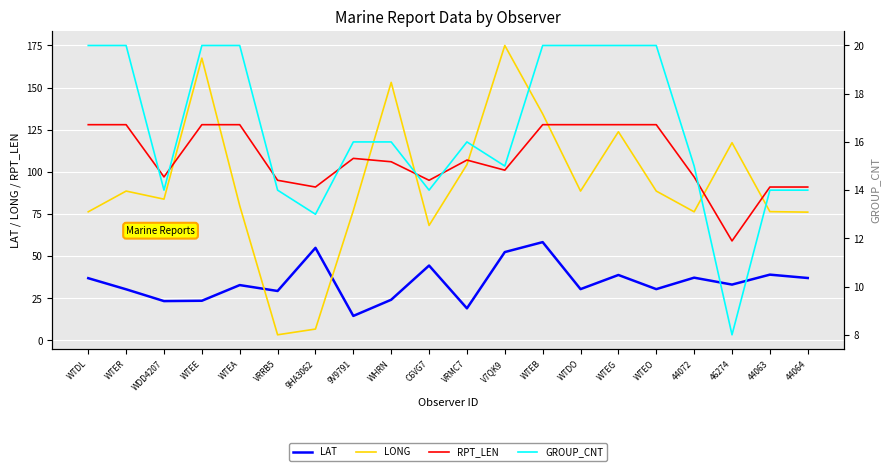

What is the minimum value for RPT_LEN?

59.0